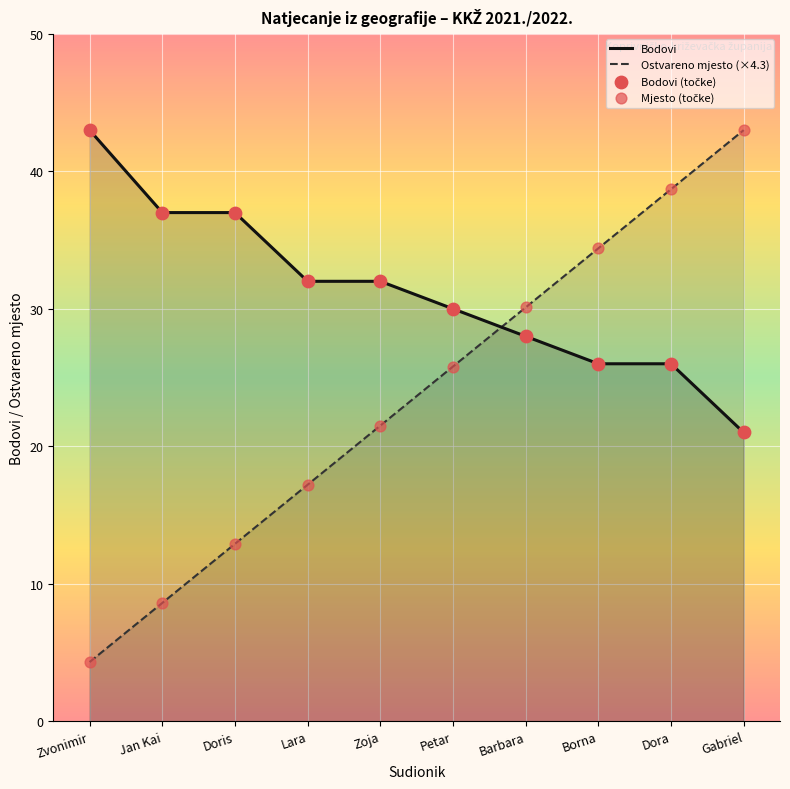

What are all the series names shown in the legend?

Bodovi, Ostvareno mjesto (×4.3), Bodovi (točke), Mjesto (točke)